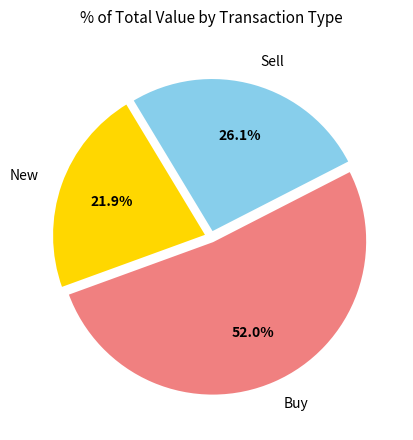

Does any single category account for the majority?

Yes